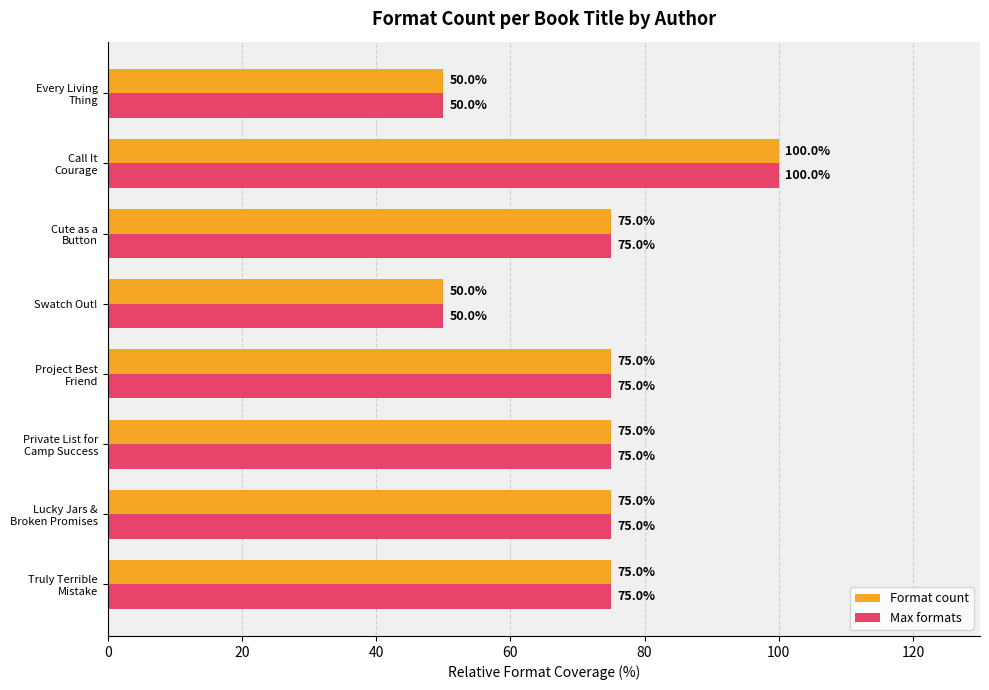

Which category has the highest value in the Max formats series?

Call It
Courage